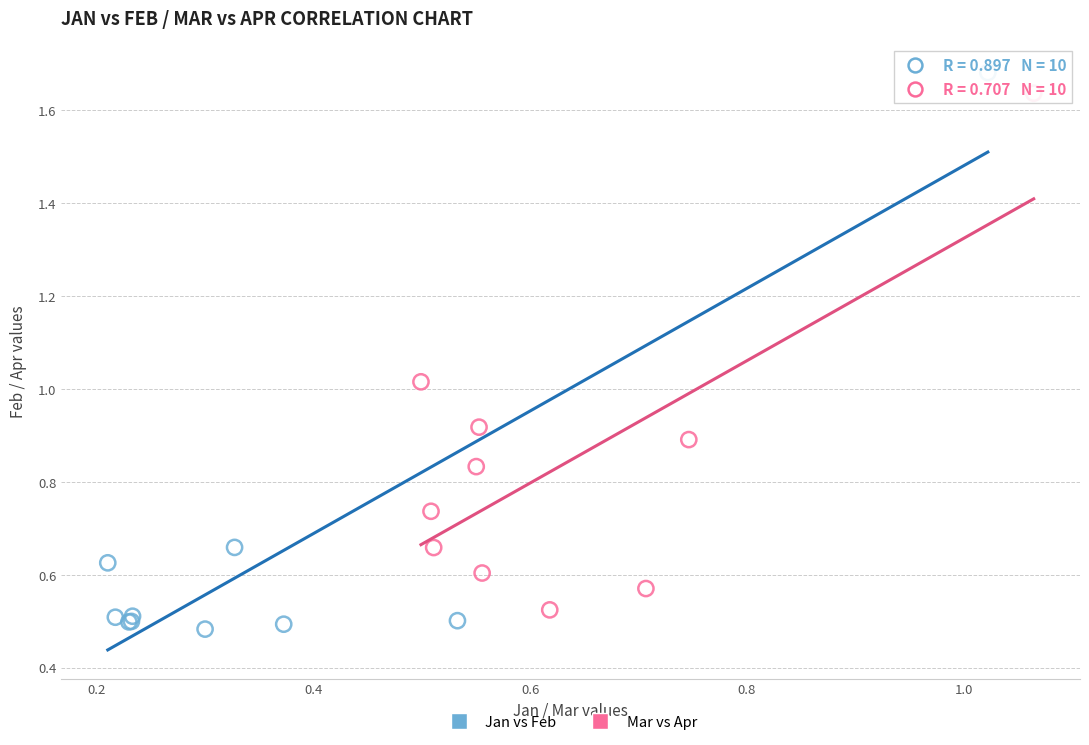

Which series has the largest Y range (max minus min)?

Jan vs Feb